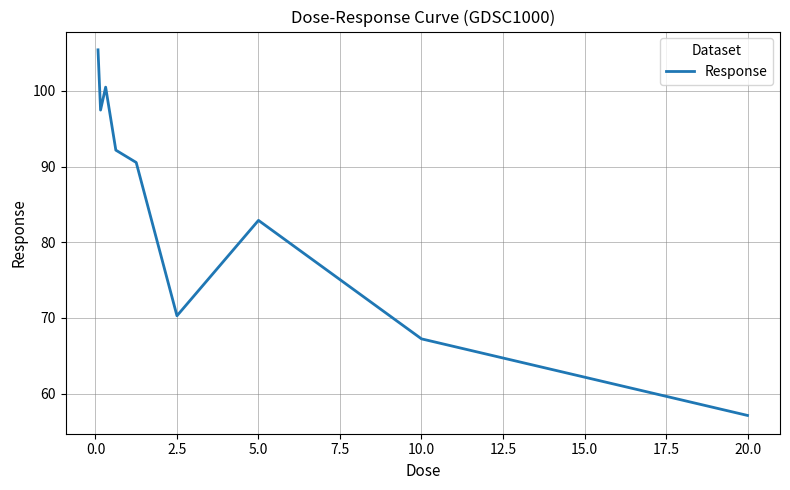

What is the difference between the maximum and minimum values?

48.3